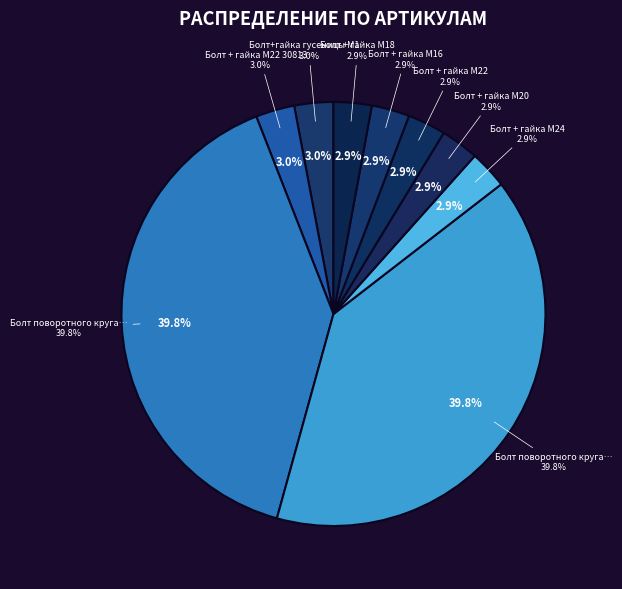

To the nearest percent, what is the combined percentage of Болт + гайка M22 and Болт + гайка M24?

6%